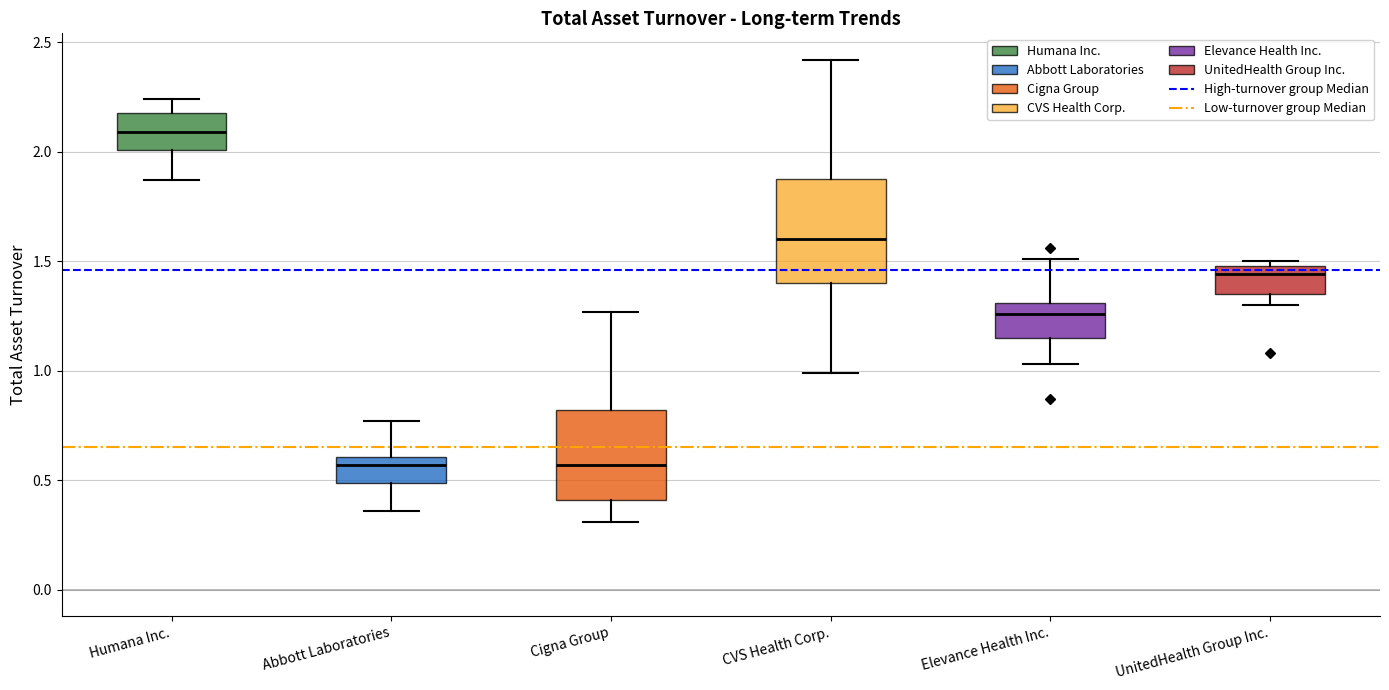

Reading left to right, transcribe this box plot: for each box, give where its median line is, the range the box spans, and where its two whiskers end, as read against the y-axis. The values are not printed on the chart, so give them approximately, as read against the axis.

Humana Inc.: median 2.10, box 2.00 to 2.20, whiskers 1.85 to 2.25
Abbott Laboratories: median 0.55, box 0.50 to 0.60, whiskers 0.35 to 0.75
Cigna Group: median 0.55, box 0.40 to 0.80, whiskers 0.30 to 1.25
CVS Health Corp.: median 1.60, box 1.40 to 1.90, whiskers 1.00 to 2.40
Elevance Health Inc.: median 1.25, box 1.15 to 1.30, whiskers 1.05 to 1.50
UnitedHealth Group Inc.: median 1.45, box 1.35 to 1.50, whiskers 1.30 to 1.50 (just above the box's upper edge)